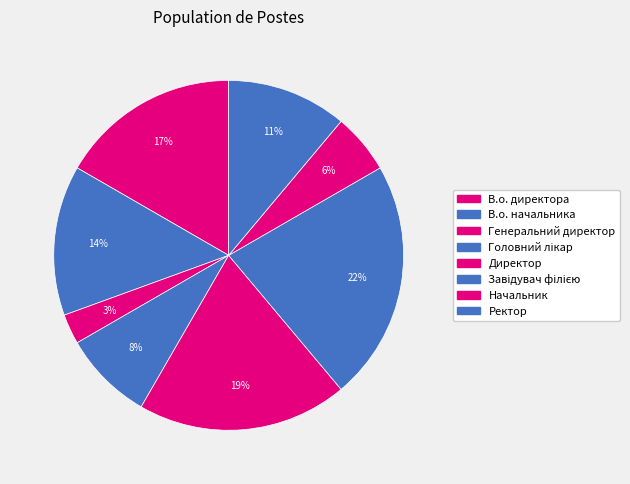

What percentage is the В.о. директора slice, to the nearest percent?

17%